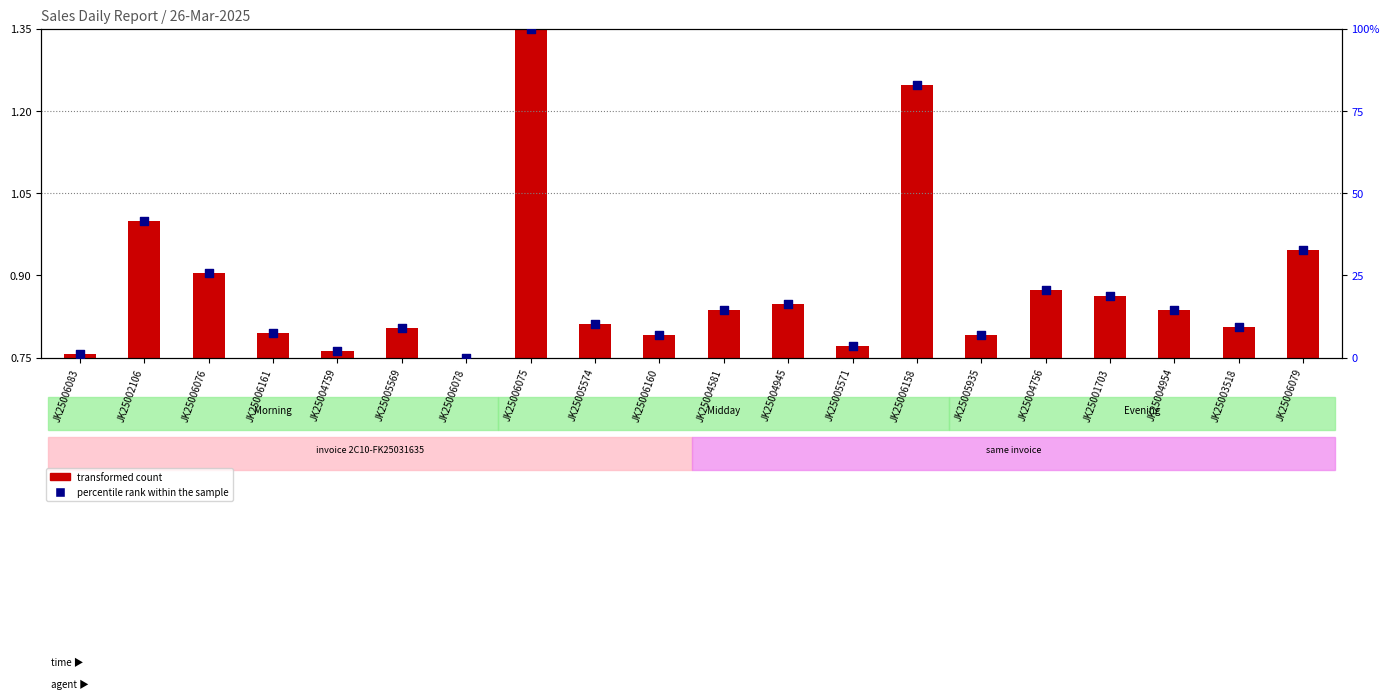

Which series has the widest spread of Y values?

percentile rank within the sample